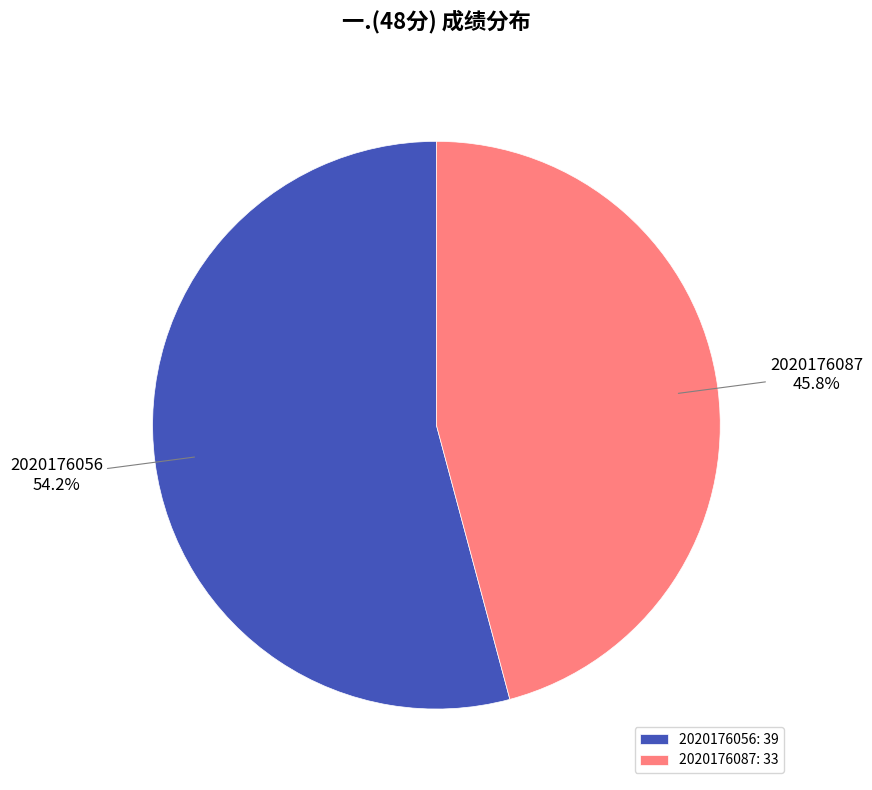

Between 2020176087 and 2020176056, which is larger?

2020176056